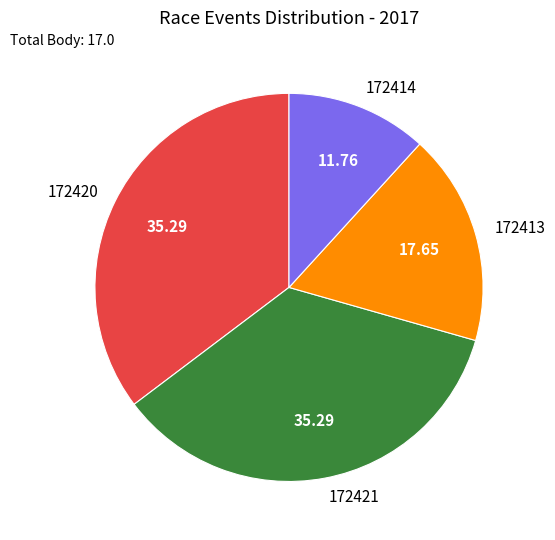

Which has a higher value, 172413 or 172414?

172413